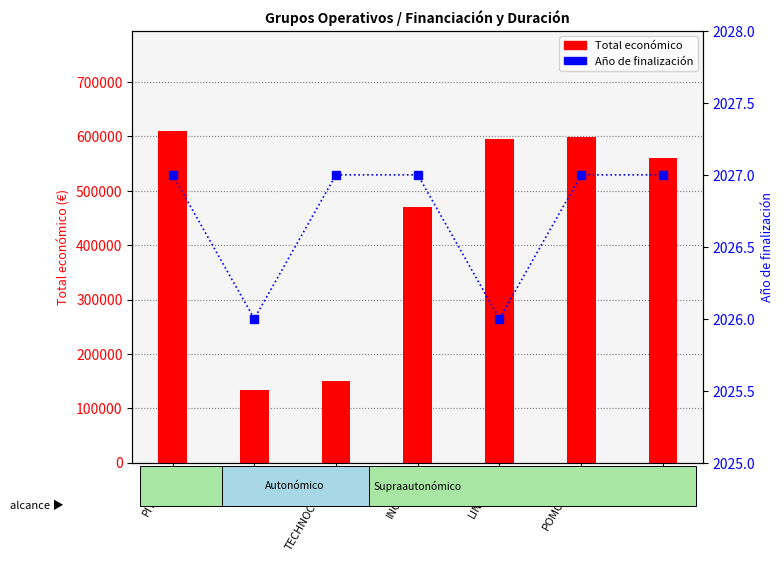

Which series has the largest range (max minus min)?

Total económico